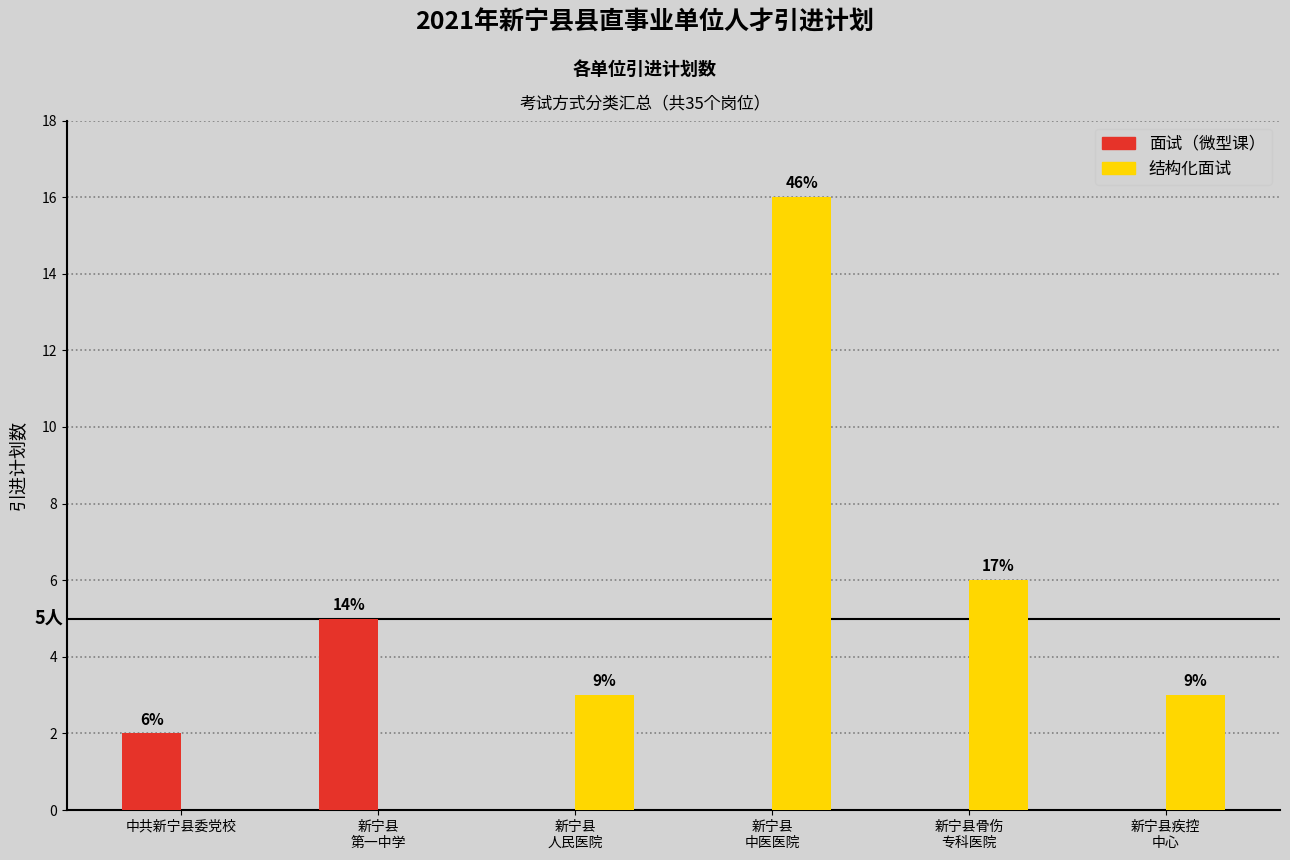

List the series in order of their peak value, lowest first.

面试（微型课）, 结构化面试